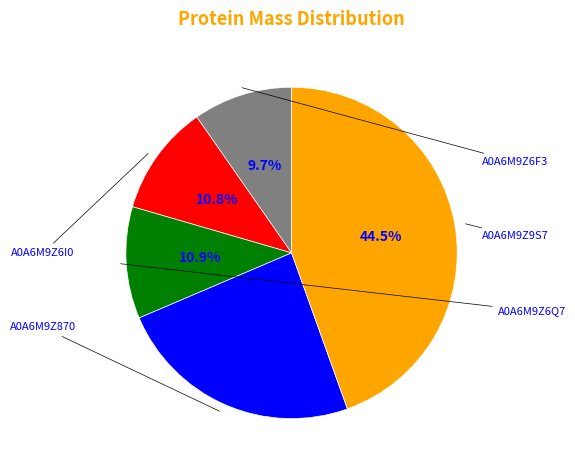

Is there any slice that represents more than half of the pie?

No